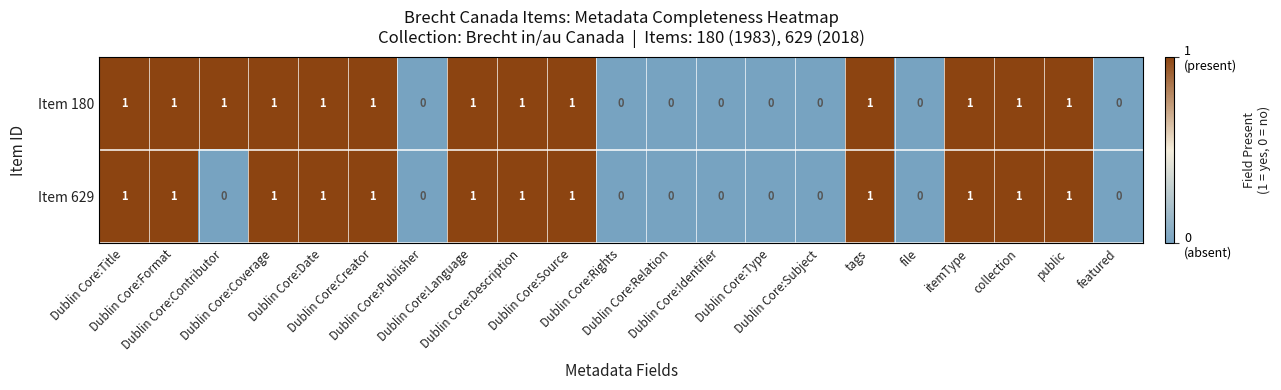

Rank the series by their average value, from highest to lowest.

Item 180, Item 629